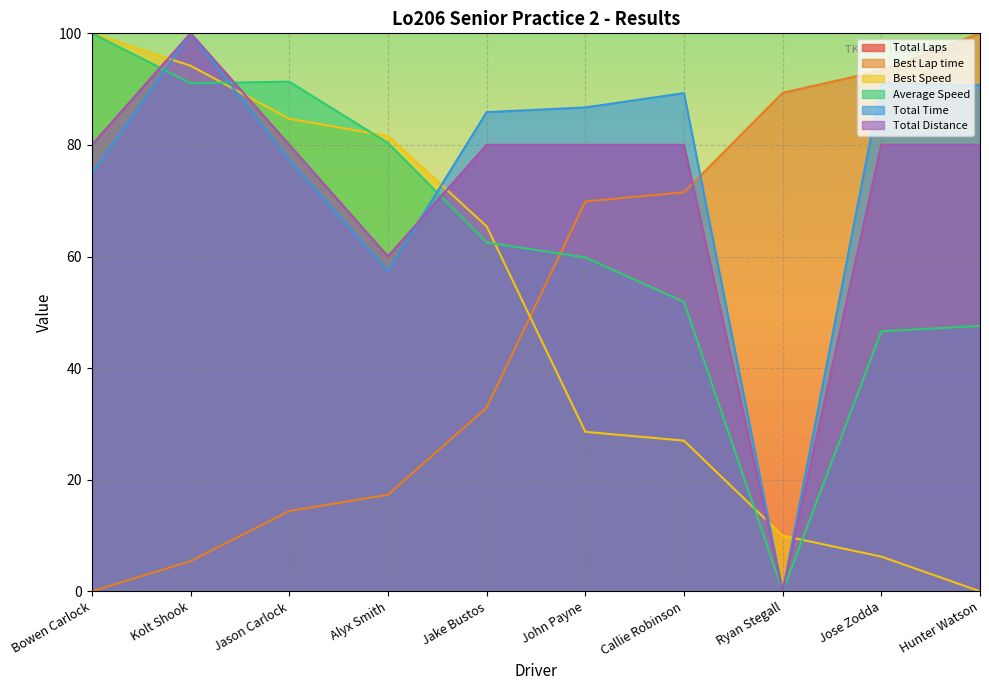

Reading left to right, what are all the values shown in this chart?

Total Laps: Bowen Carlock=80.0	Kolt Shook=100.0	Jason Carlock=80.0	Alyx Smith=60.0	Jake Bustos=80.0	John Payne=80.0	Callie Robinson=80.0	Ryan Stegall=0.0	Jose Zodda=80.0	Hunter Watson=80.0
Best Lap time: Bowen Carlock=0.0	Kolt Shook=5.4	Jason Carlock=14.4	Alyx Smith=17.3	Jake Bustos=32.9	John Payne=69.9	Callie Robinson=71.5	Ryan Stegall=89.3	Jose Zodda=93.3	Hunter Watson=100.0
Best Speed: Bowen Carlock=100.0	Kolt Shook=94.2	Jason Carlock=84.7	Alyx Smith=81.6	Jake Bustos=65.4	John Payne=28.6	Callie Robinson=27.0	Ryan Stegall=10.0	Jose Zodda=6.2	Hunter Watson=0.0
Average Speed: Bowen Carlock=100.0	Kolt Shook=91.1	Jason Carlock=91.3	Alyx Smith=80.4	Jake Bustos=62.5	John Payne=59.8	Callie Robinson=51.9	Ryan Stegall=0.0	Jose Zodda=46.6	Hunter Watson=47.6
Total Time: Bowen Carlock=74.9	Kolt Shook=100.0	Jason Carlock=77.3	Alyx Smith=57.4	Jake Bustos=85.9	John Payne=86.7	Callie Robinson=89.3	Ryan Stegall=0.0	Jose Zodda=91.0	Hunter Watson=90.7
Total Distance: Bowen Carlock=80.0	Kolt Shook=100.0	Jason Carlock=80.0	Alyx Smith=60.0	Jake Bustos=80.0	John Payne=80.0	Callie Robinson=80.0	Ryan Stegall=0.0	Jose Zodda=80.0	Hunter Watson=80.0